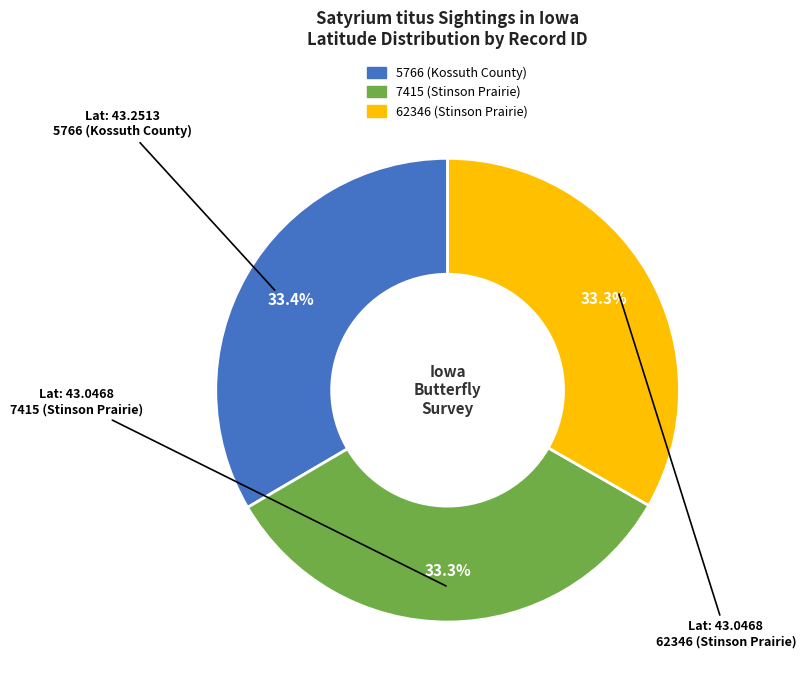

How much of the chart is everything except 62346 (Stinson Prairie)?

66.7%